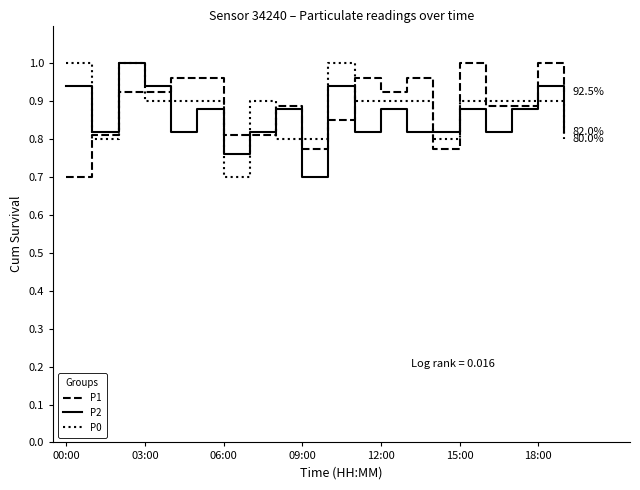

What is the difference between the maximum and minimum values in the P1 series?

0.3